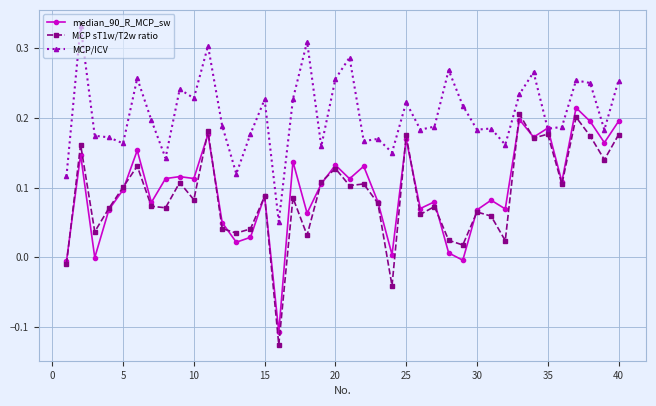

Which series has the largest total across all categories?

MCP/ICV